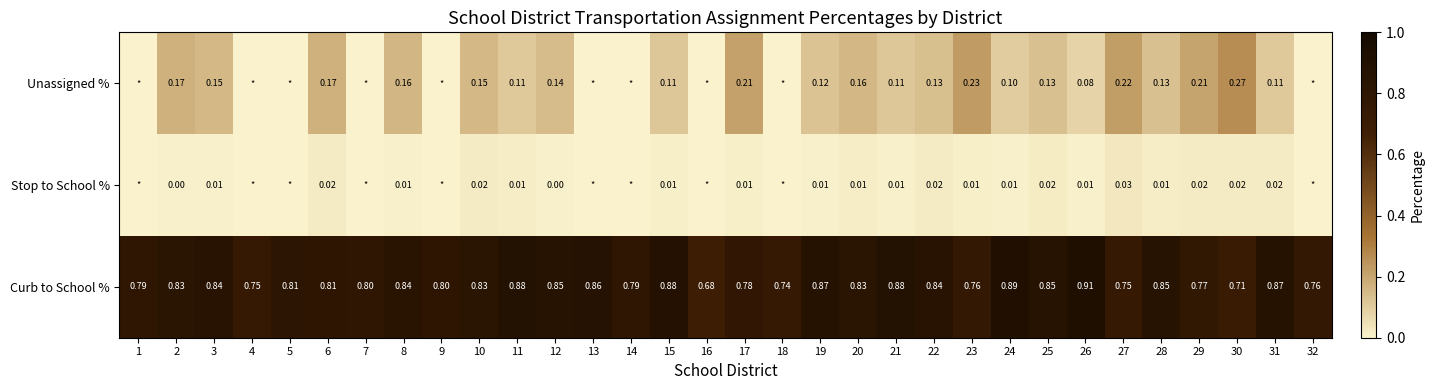

What is the sum of all Curb to School % values?

26.1